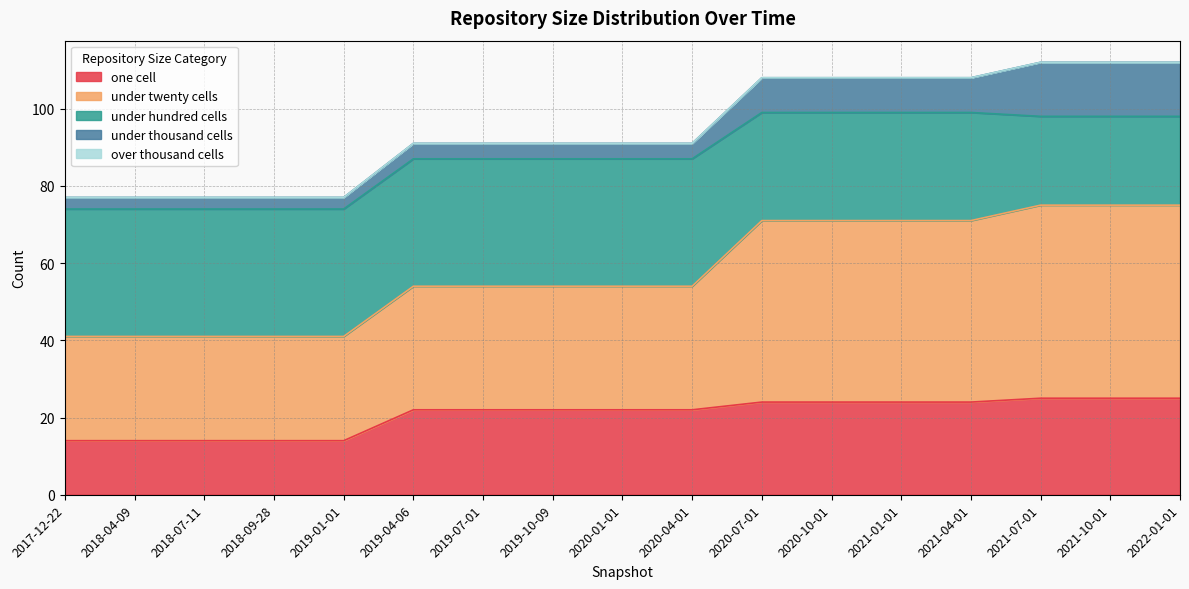

Reading left to right, transcribe all the data shown in this chart.

one_cell: 14	14	14	14	14	22	22	22	22	22	24	24	24	24	25	25	25
under_twenty_cells: 27	27	27	27	27	32	32	32	32	32	47	47	47	47	50	50	50
under_hundred_cells: 33	33	33	33	33	33	33	33	33	33	28	28	28	28	23	23	23
under_thousand_cells: 3	3	3	3	3	4	4	4	4	4	9	9	9	9	14	14	14
over_thousand_cells: 0	0	0	0	0	0	0	0	0	0	0	0	0	0	0	0	0